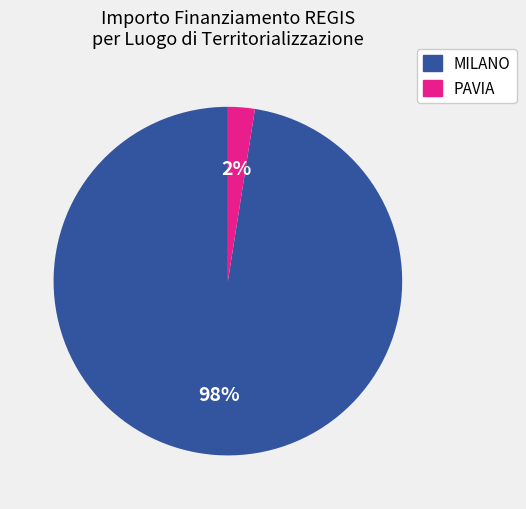

To the nearest percent, what is the average slice percentage?

50%